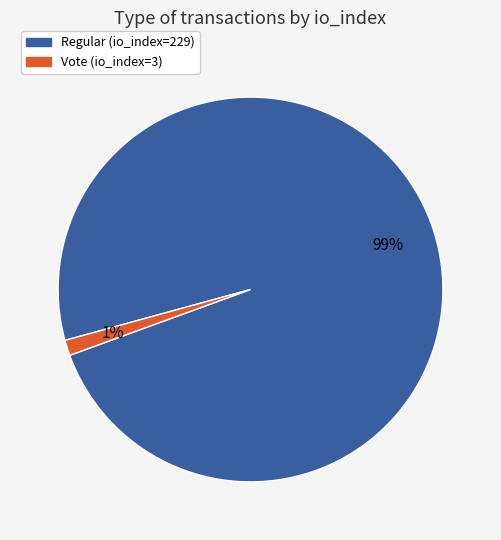

To the nearest percent, what portion does Vote (io_index=3) represent?

1%